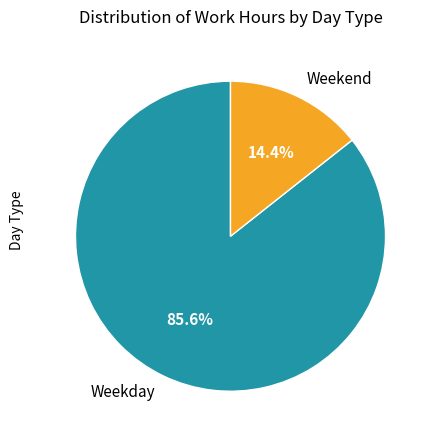

How much of the chart is everything except Weekend?

85.6%